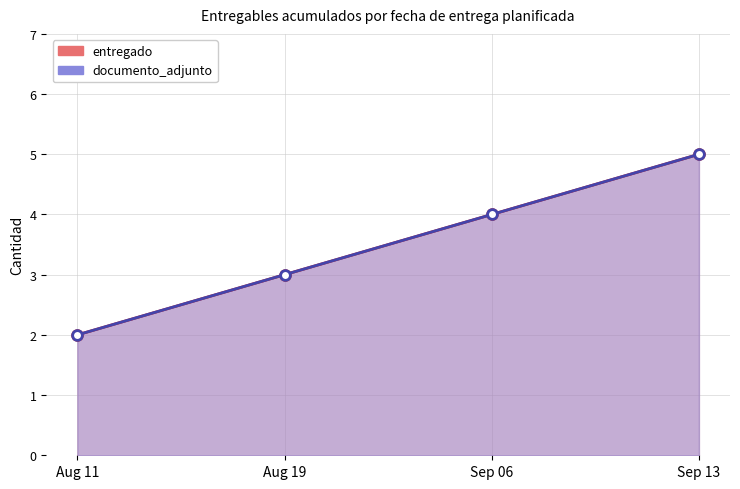

True or false: entregado and documento_adjunto cross at least once.

False